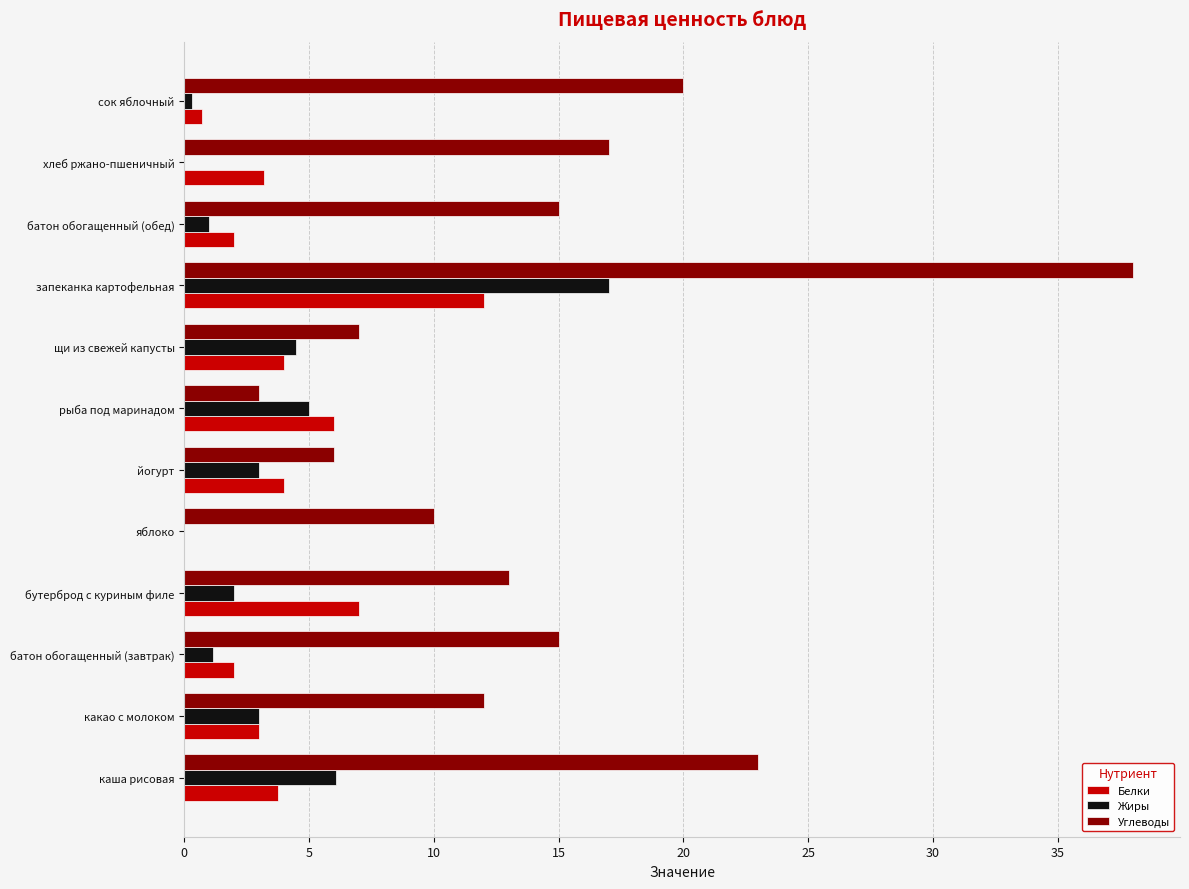

Between батон обогащенный (завтрак) and щи из свежей капусты, which series saw the biggest shift?

Углеводы